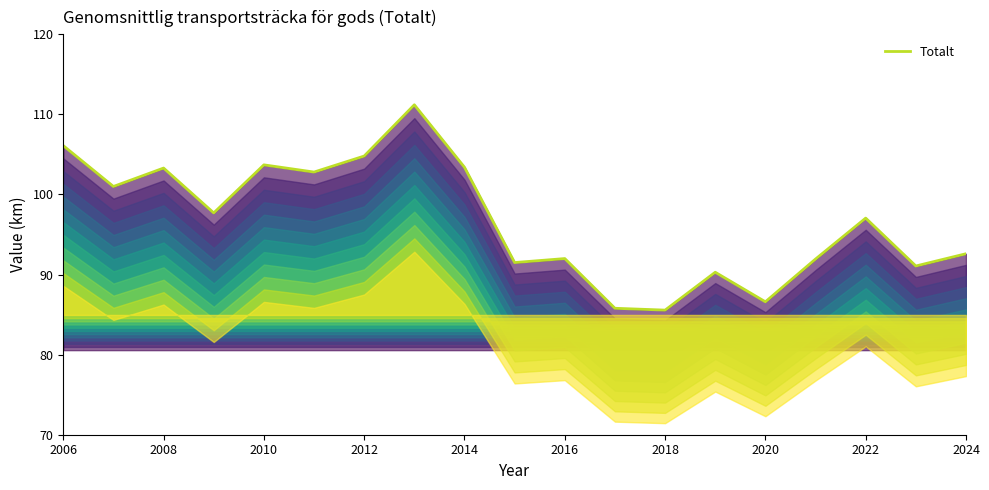

What is the smallest value displayed?

85.6